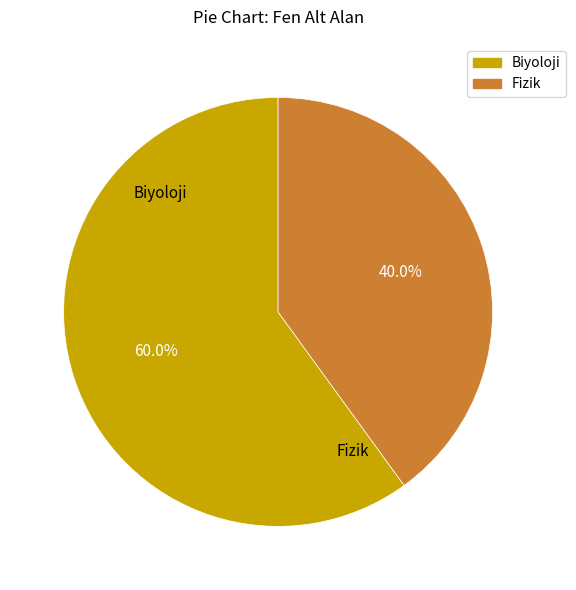

To the nearest percent, what is the difference between the largest and smallest slice percentages?

20%